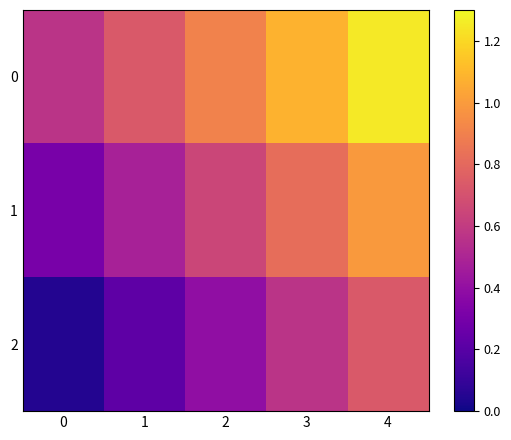

Which series changed the most between 1 and 3?

1